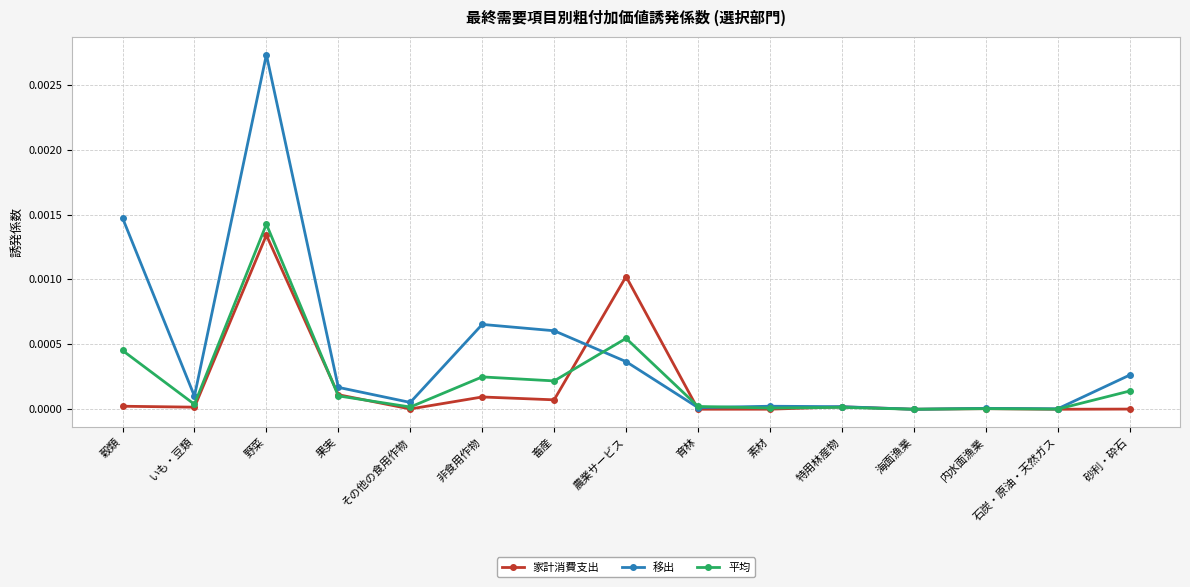

The 家計消費支出 series shows 0.0 at いも・豆類. True or false?

True